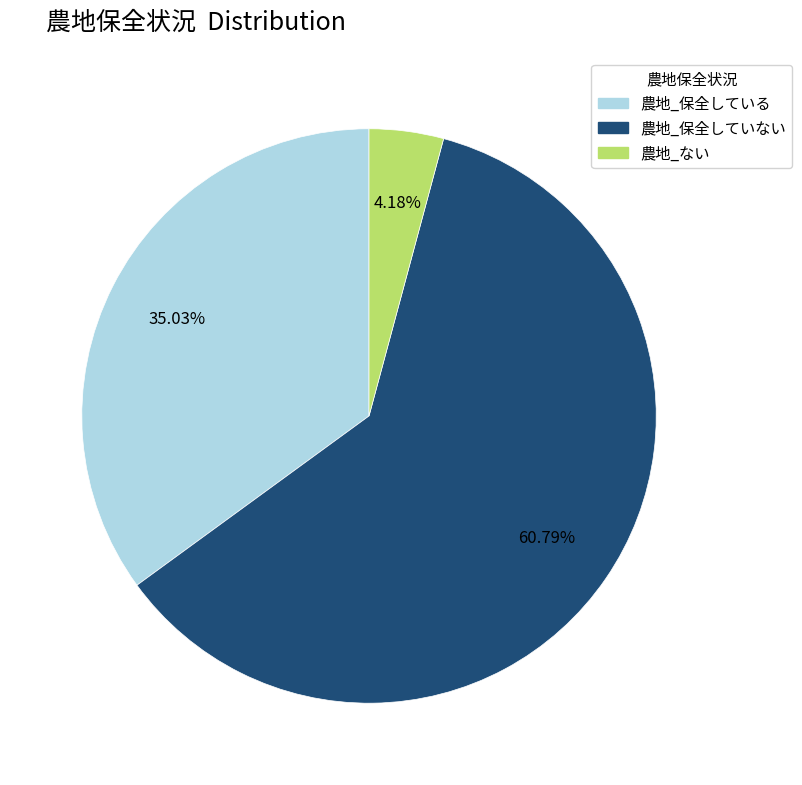

What percentage is the 農地_ない slice, to the nearest percent?

4%